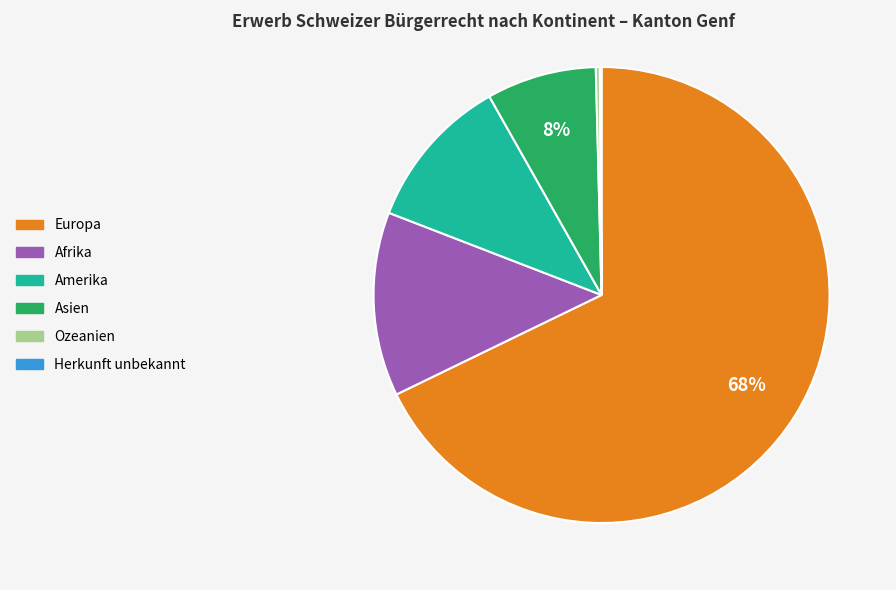

Does Afrika represent more than half of the total?

No